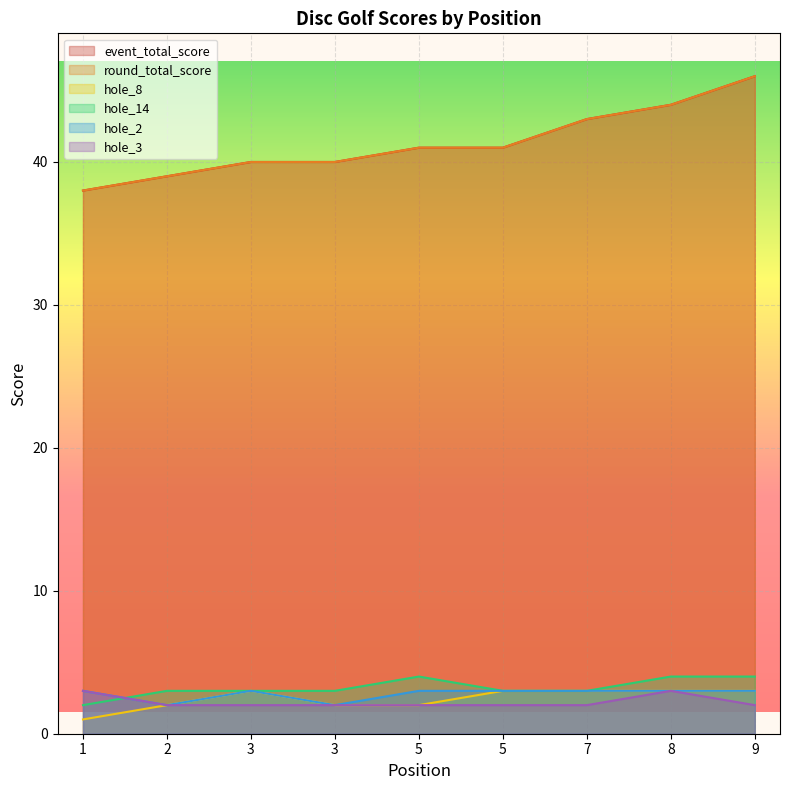

Which series has the widest spread of values?

event_total_score